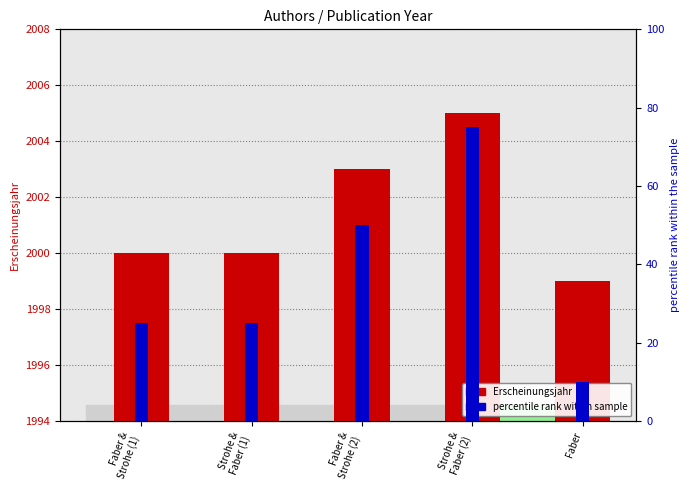

How many bars are there in total?

10